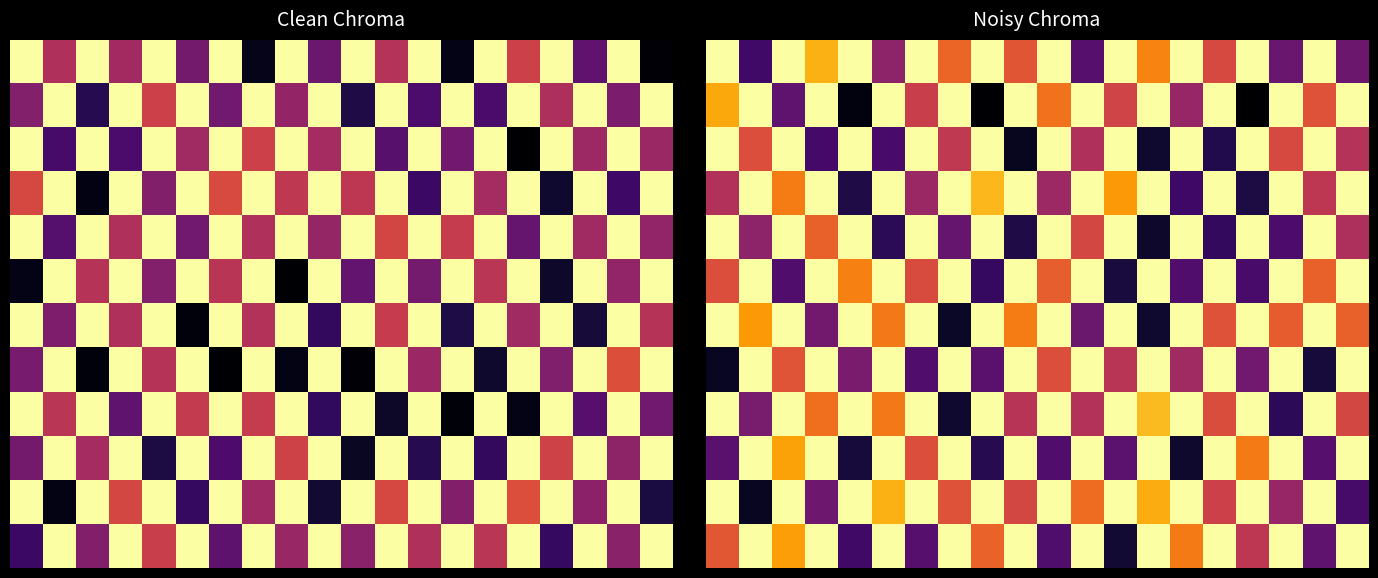

What is the sum of all 8 values?

14.9